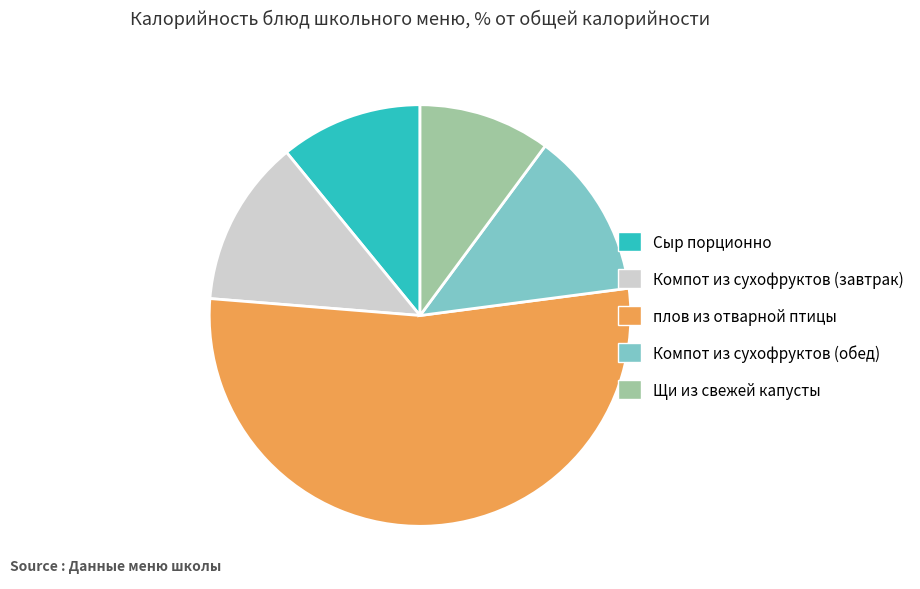

Approximately how many times larger is the value at Сыр порционно compared to Компот из сухофруктов (обед)?

0.9